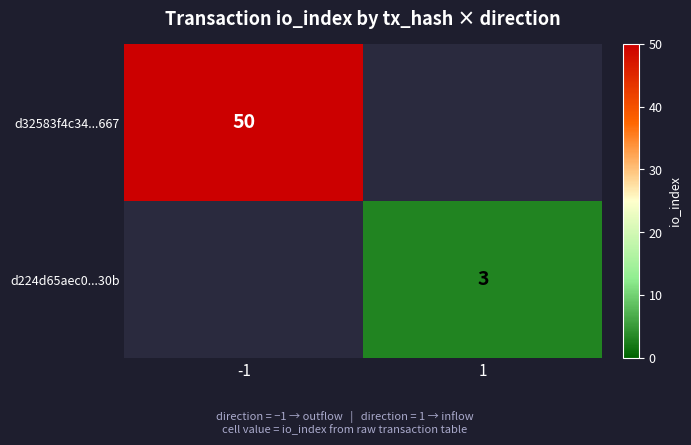

Which has a higher value, 1 or -1?

-1